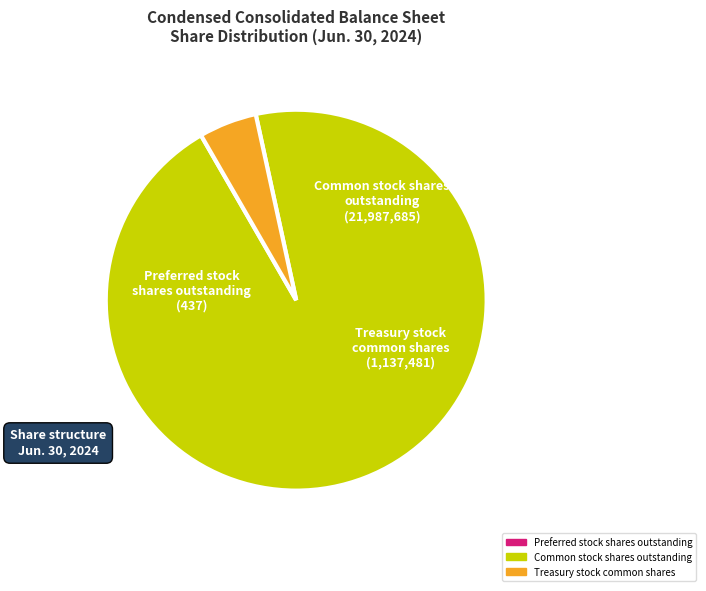

Which slice represents more than half of the pie?

Common stock shares outstanding